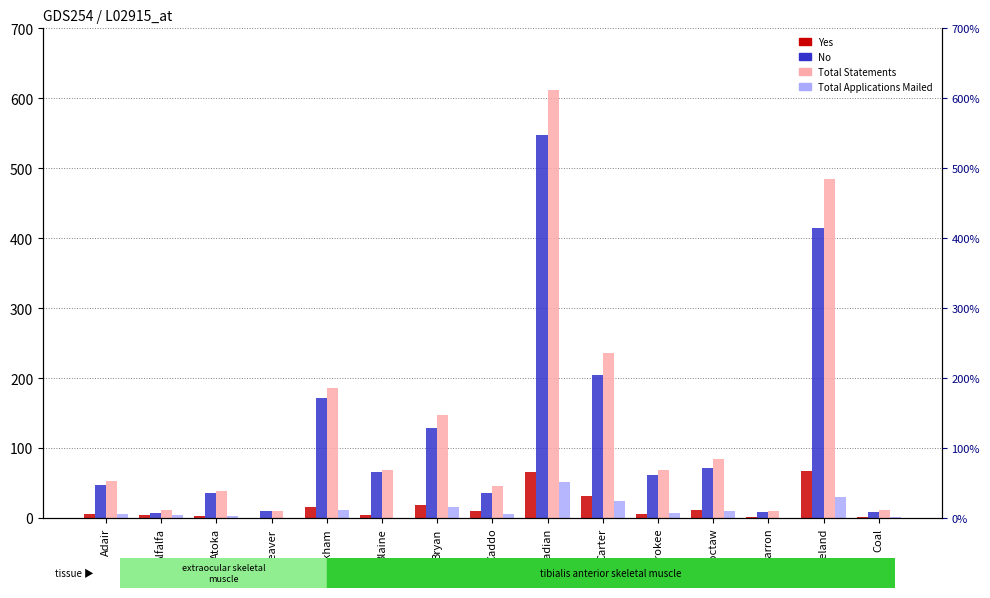

How many distinct data groups are displayed?

4